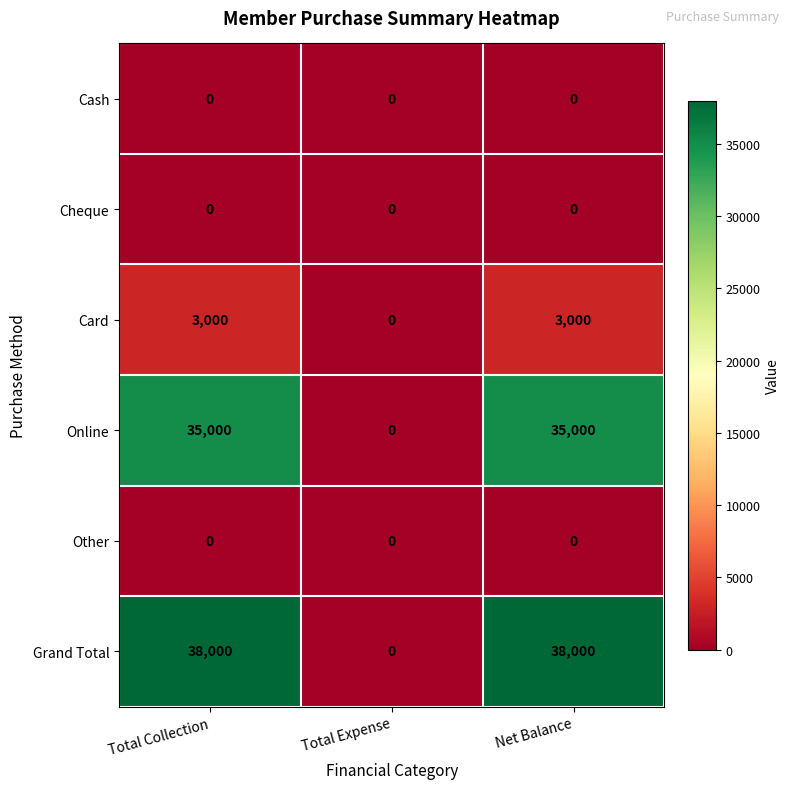

Count the Grand Total values in the range 0 to 38000.

3